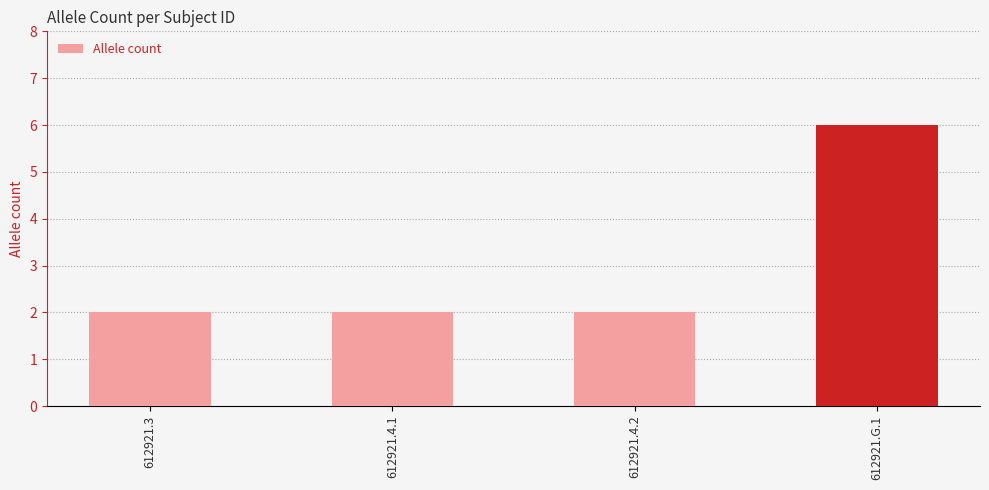

What is the difference between the maximum and minimum values?

4